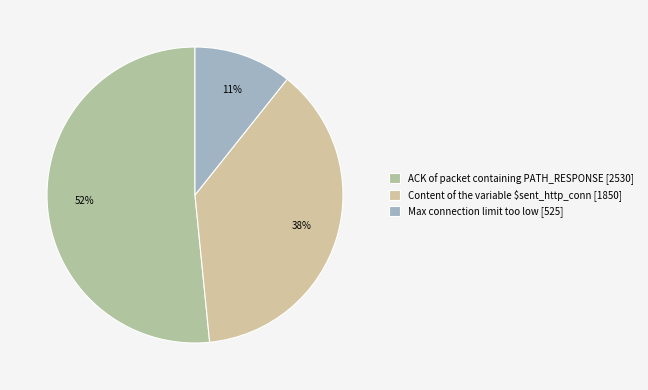

Rank the categories by value from lowest to highest.

Max connection limit too low [525], Content of the variable $sent_http_conn [1850], ACK of packet containing PATH_RESPONSE [2530]